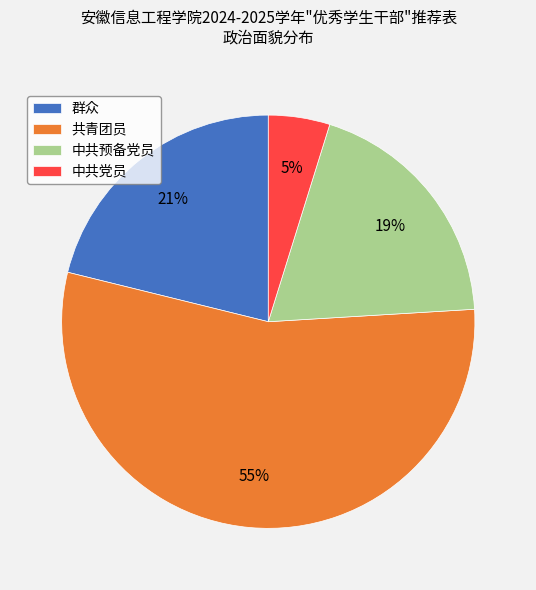

Which slice is the largest?

共青团员